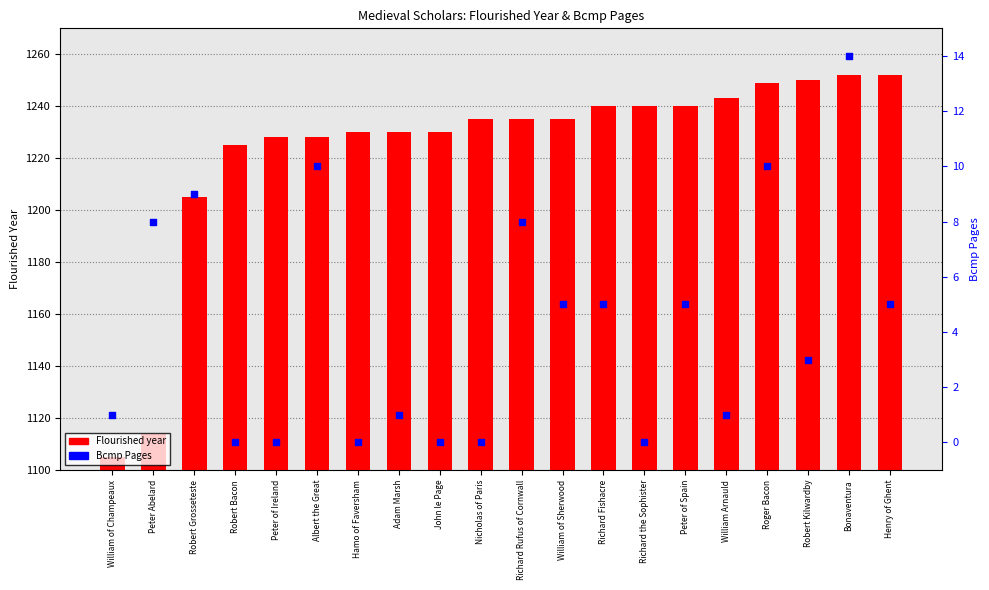

Which series has the largest Y range (max minus min)?

Flourished year